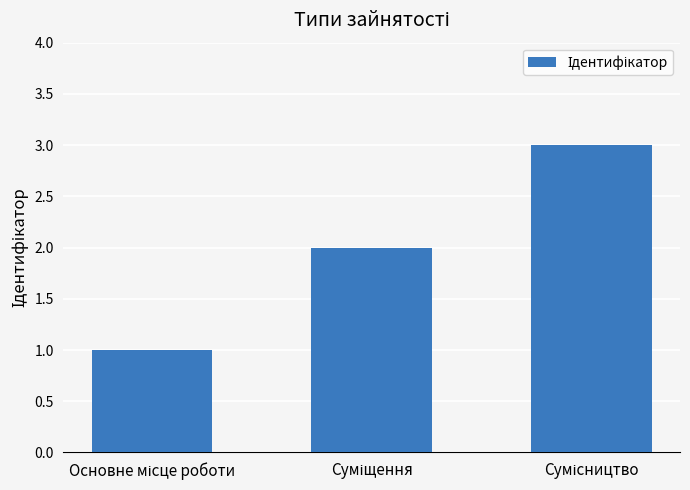

What is the greatest value displayed?

3